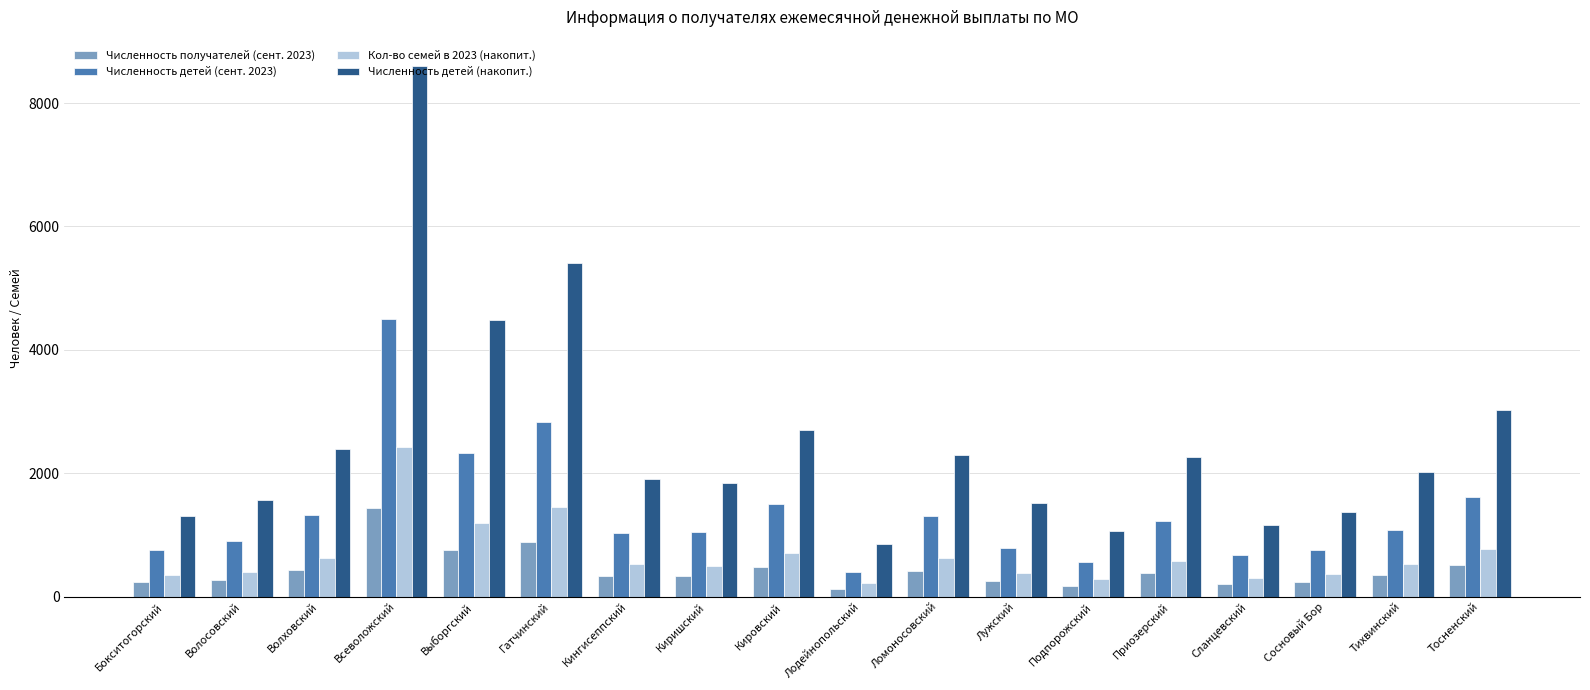

What are all the series names shown in the legend?

Численность получателей (сент. 2023), Численность детей (сент. 2023), Кол-во семей в 2023 (накопит.), Численность детей (накопит.)